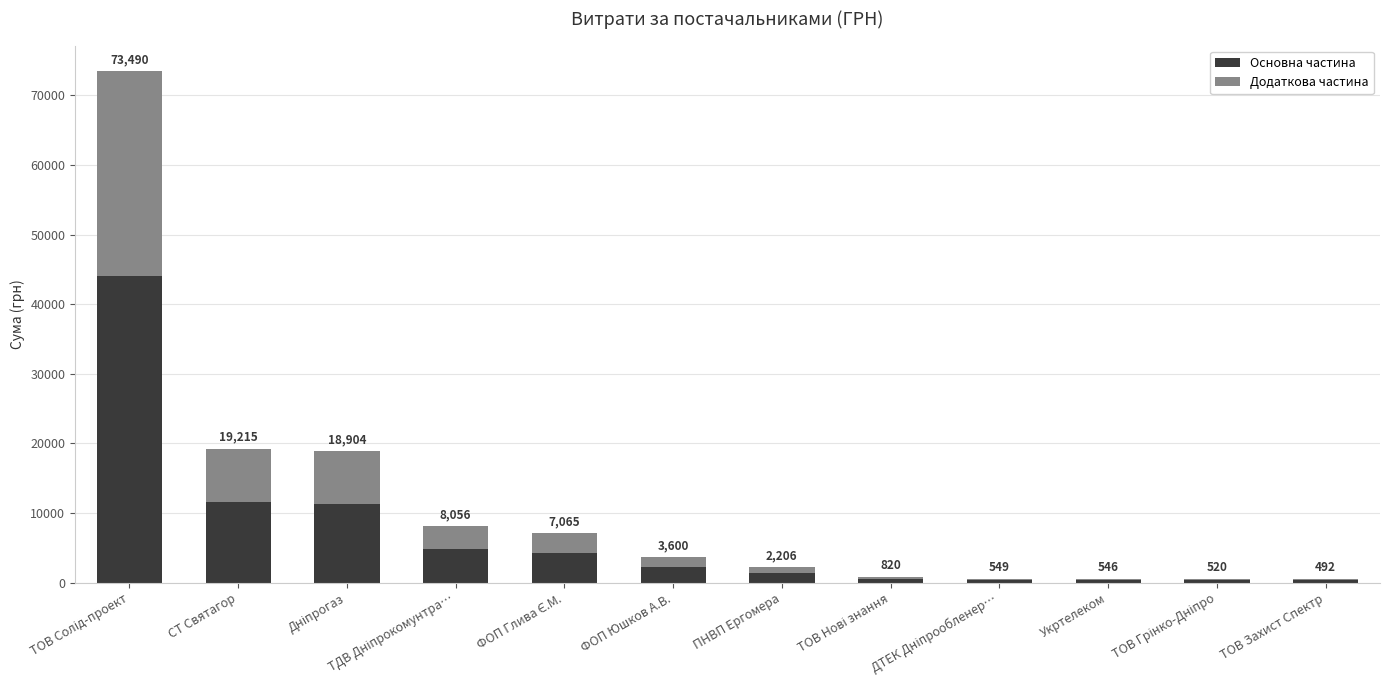

What are all the series names shown in the legend?

Основна частина, Додаткова частина